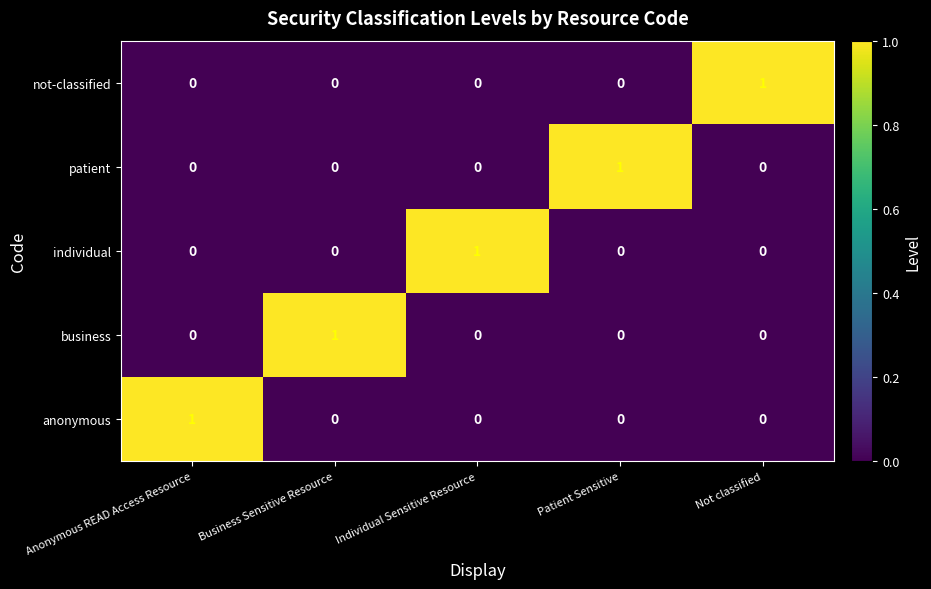

The patient series shows 0 at Anonymous READ Access Resource. True or false?

True